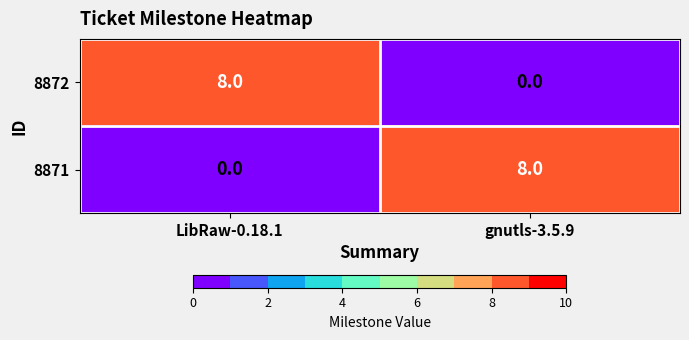

The value of 8872 at gnutls-3.5.9 is 0. True or false?

True